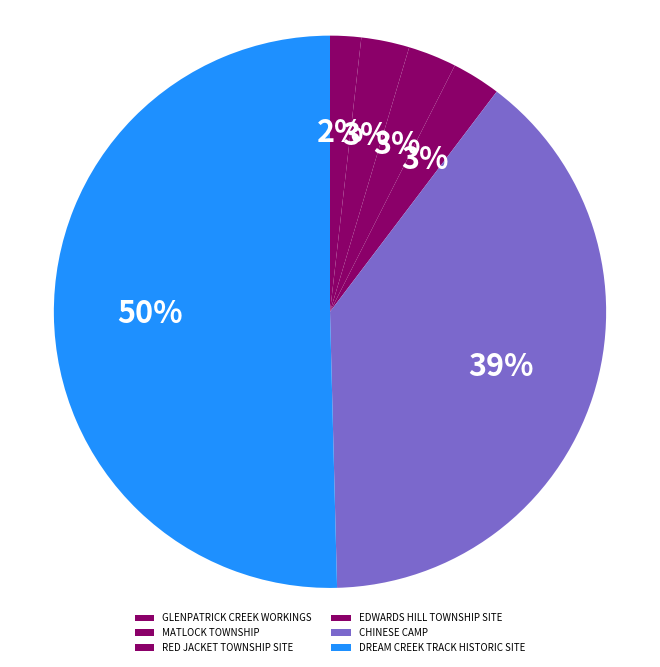

To the nearest percent, what is the average slice percentage?

17%